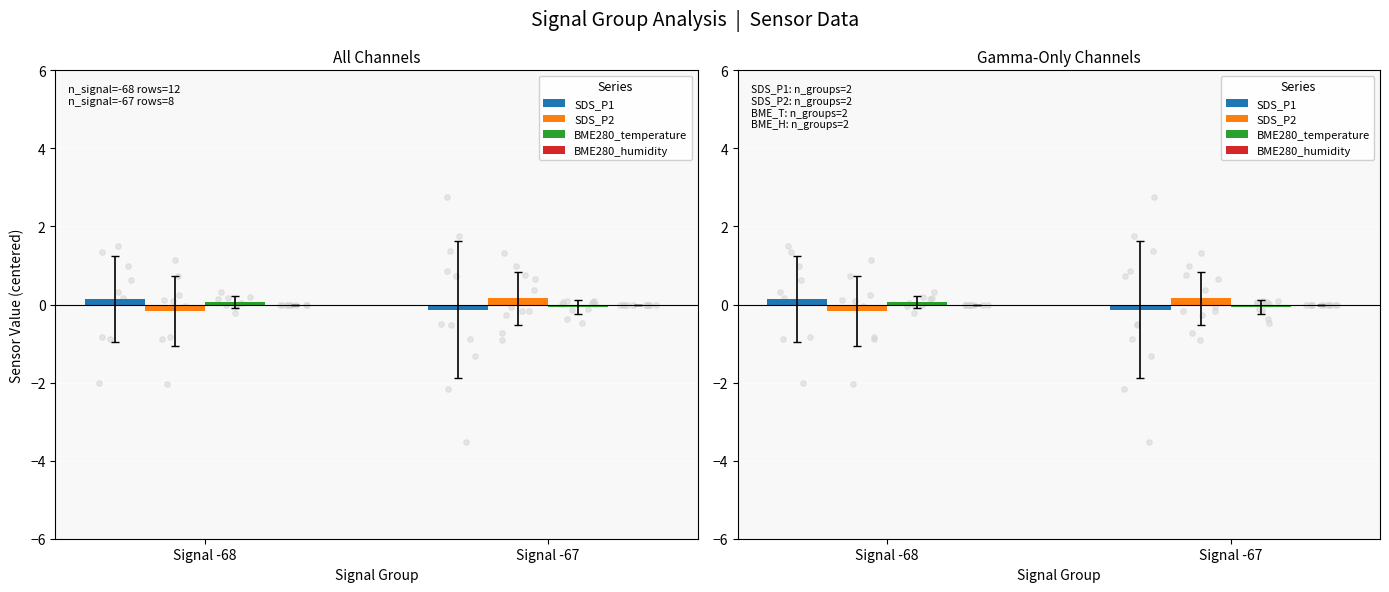

Is the value of SDS_P2 at Signal -67 greater than the value of BME280_temperature at Signal -67?

Yes